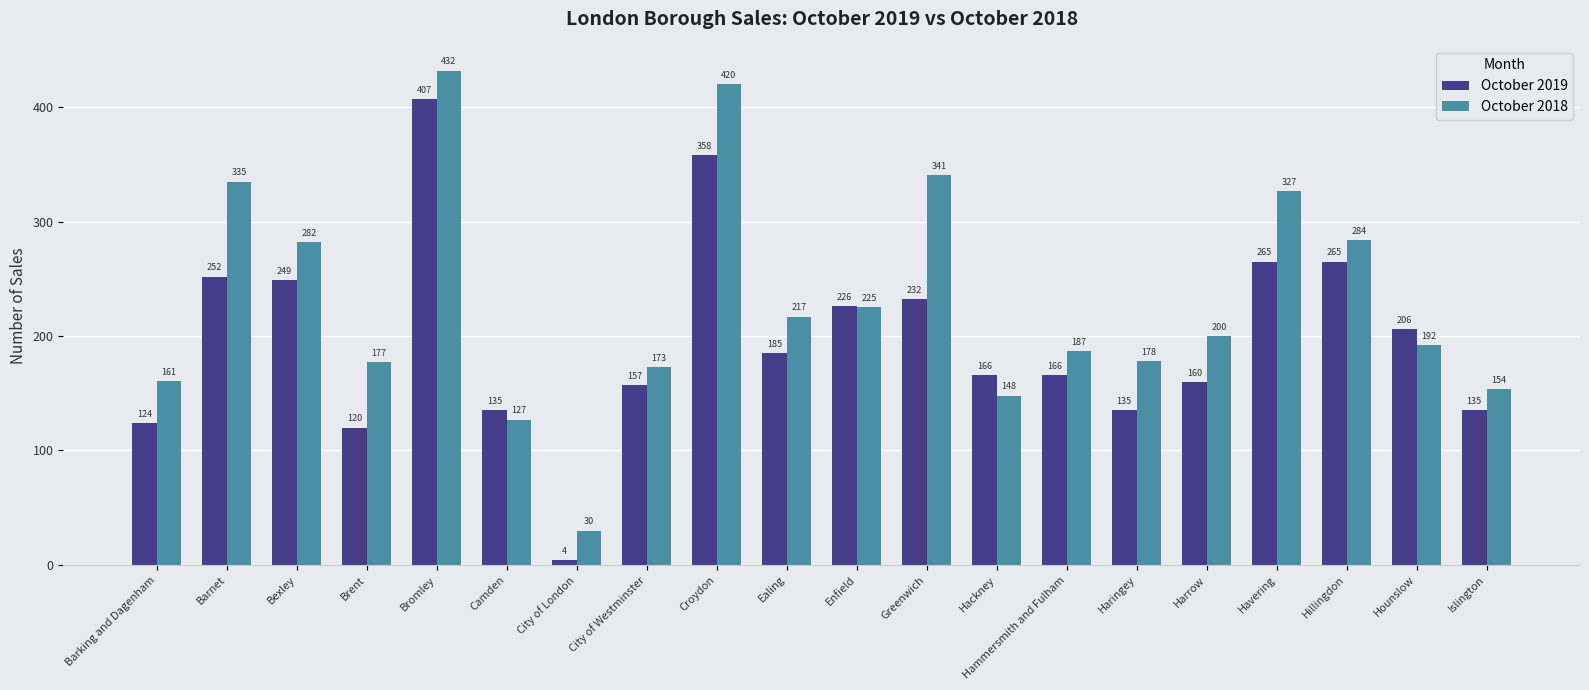

Where is October 2018 nearest to the value 231?

Enfield